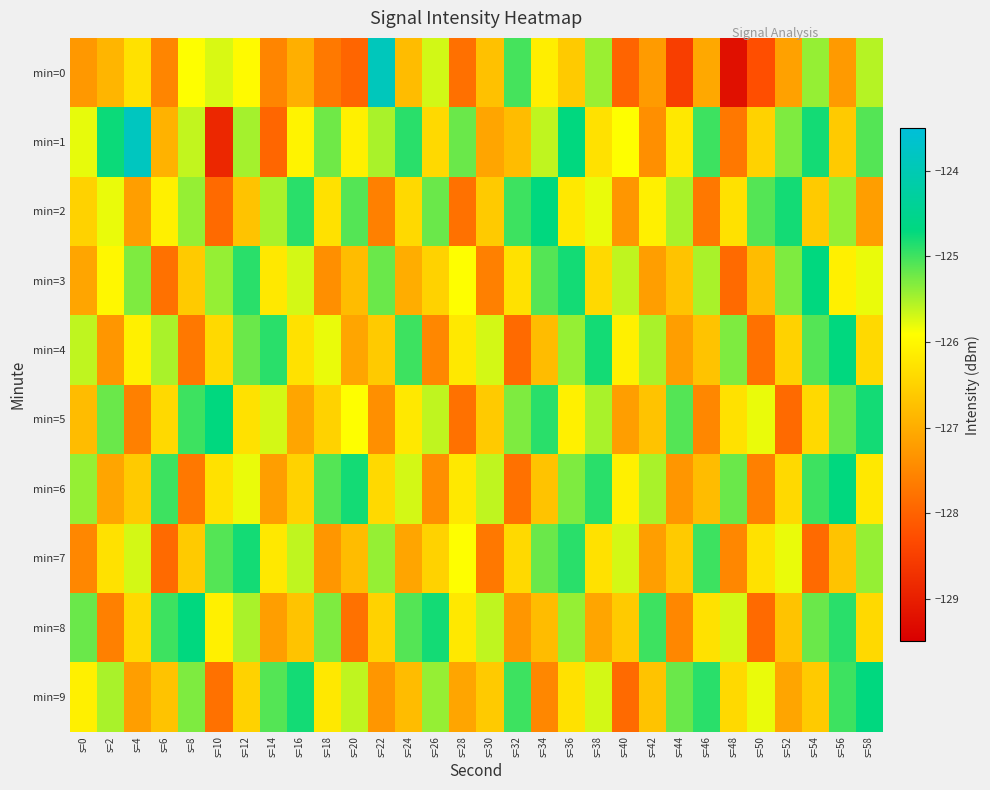

What is the maximum value shown in the chart?

-123.8